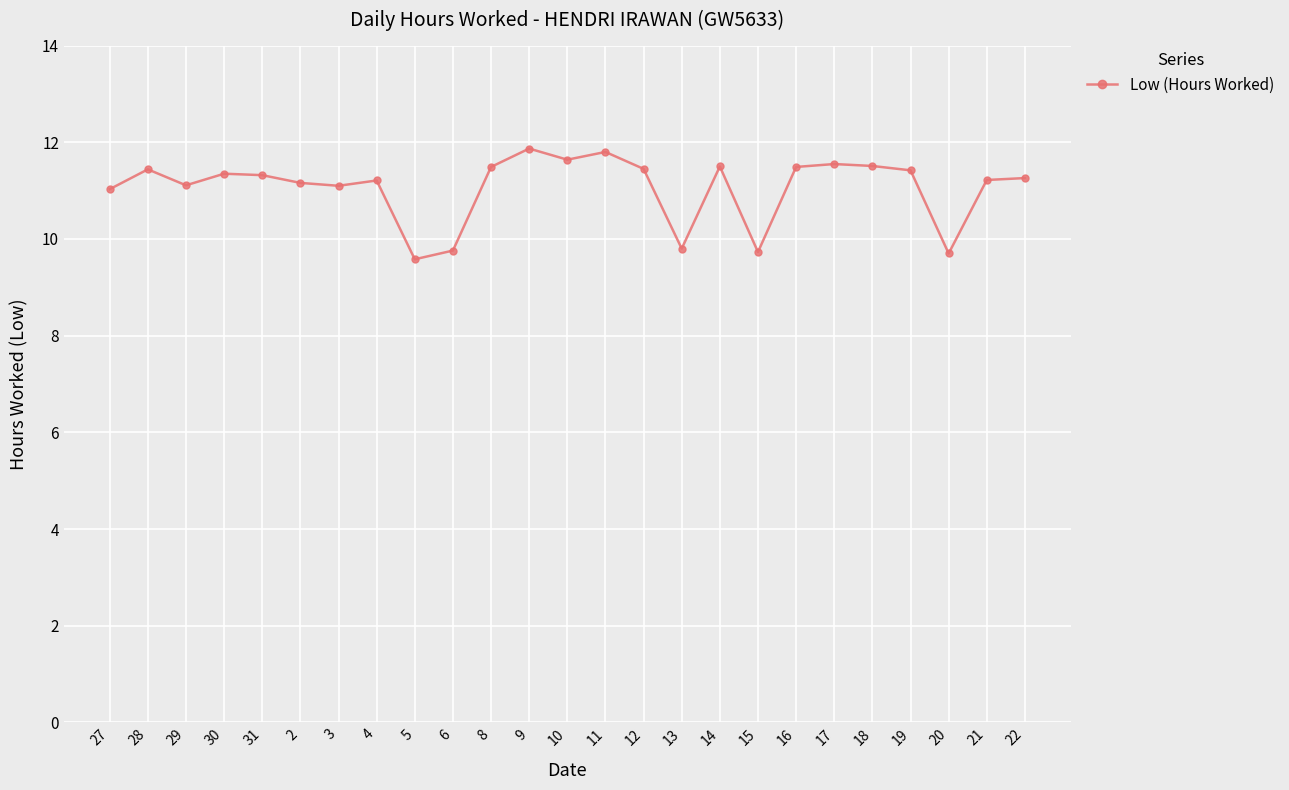

What is the change in value from 31 to 14?

+0.2